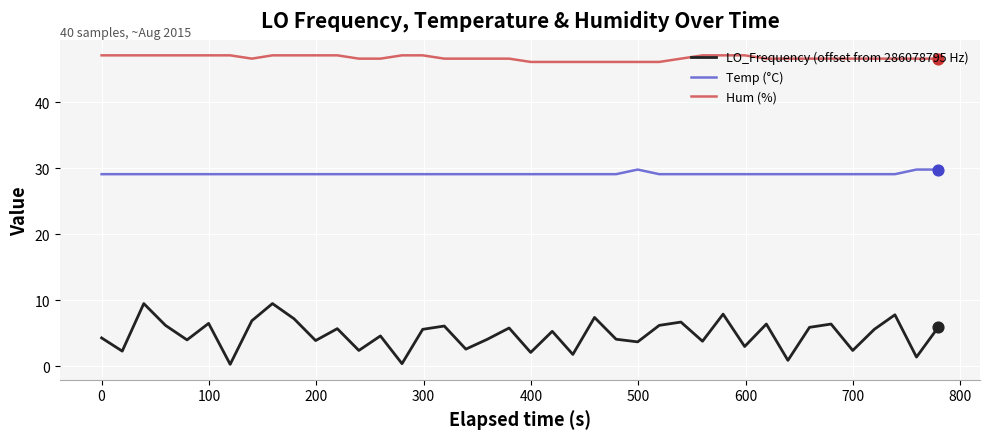

Which series has the largest range (max minus min)?

LO_Frequency (offset from 286078795 Hz)